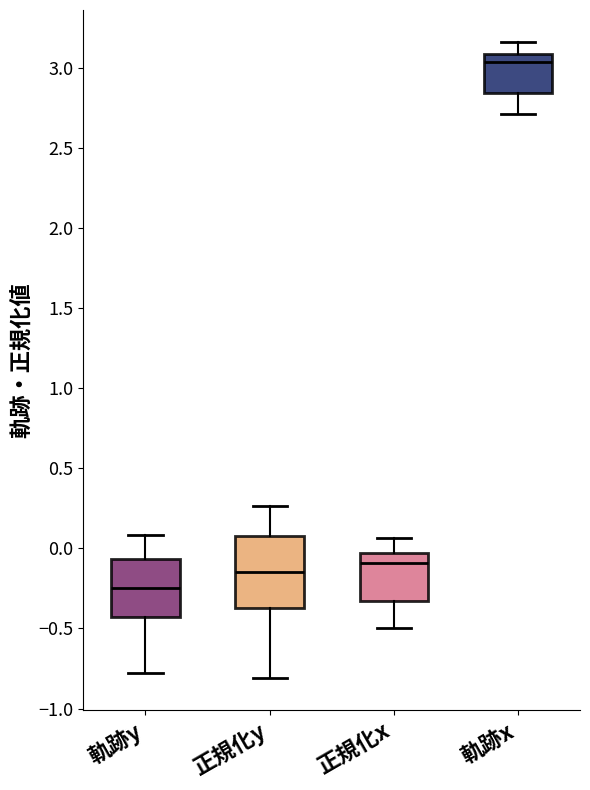

Which box's median line is the highest?

軌跡x